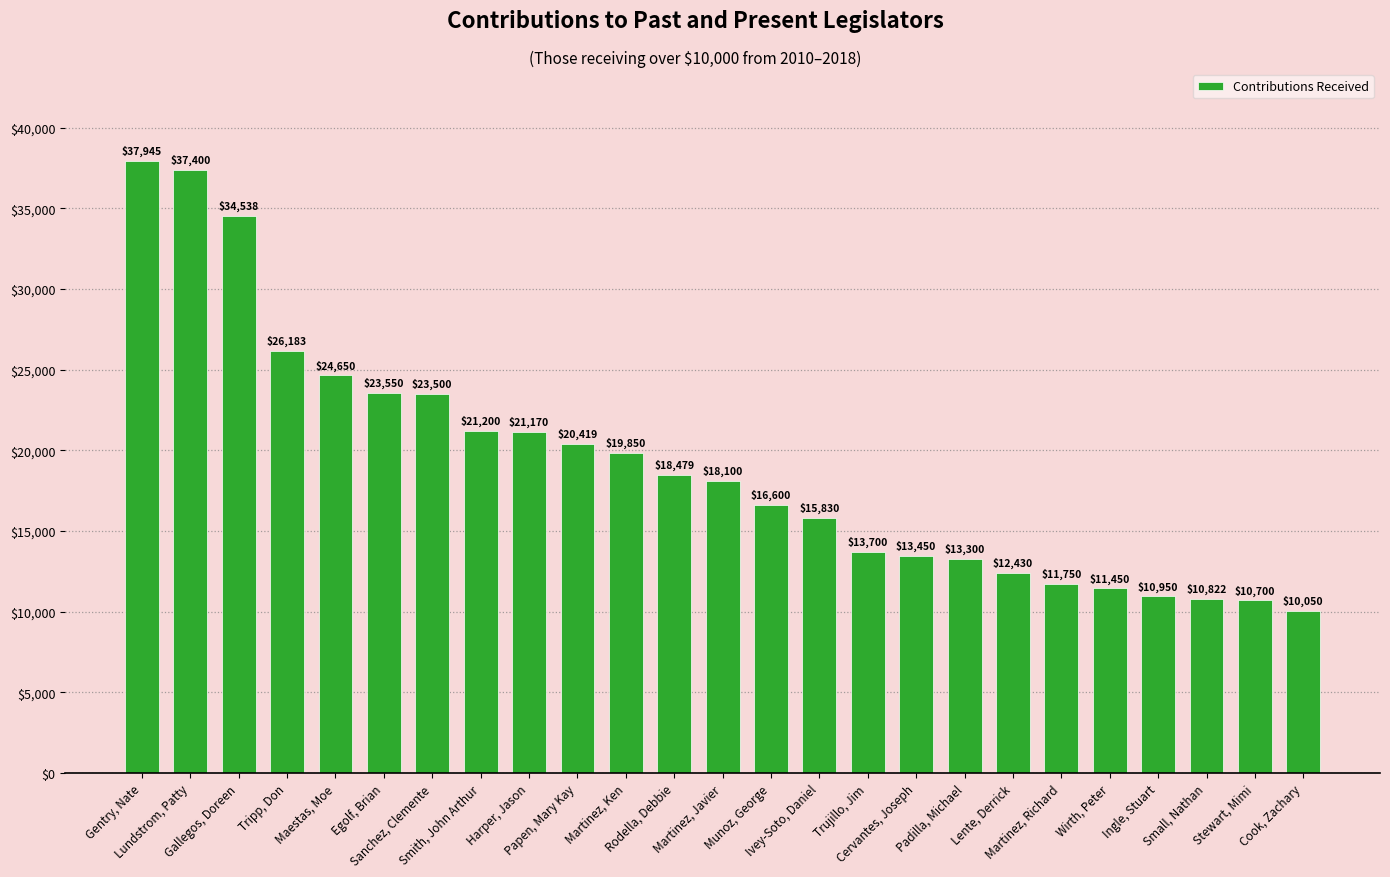

Which category has the highest value across all series?

Gentry, Nate